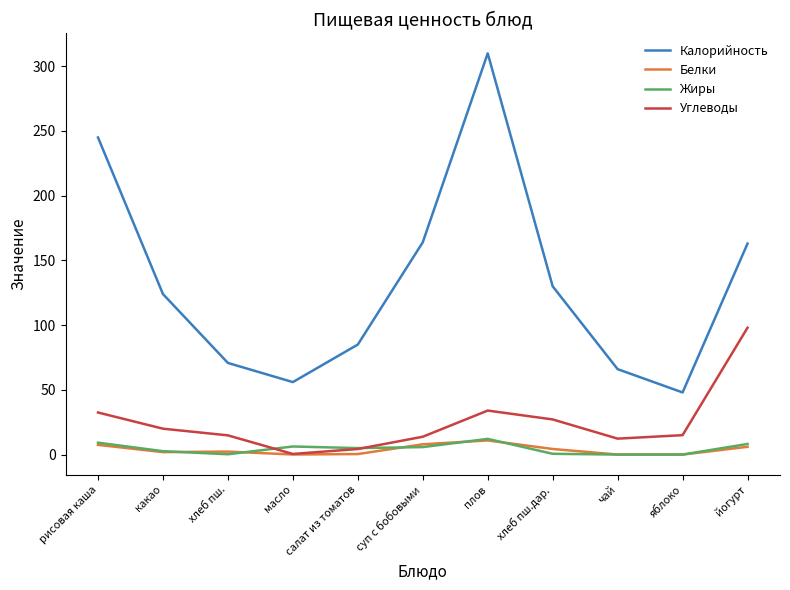

True or false: Углеводы and Калорийность intersect in this chart.

False